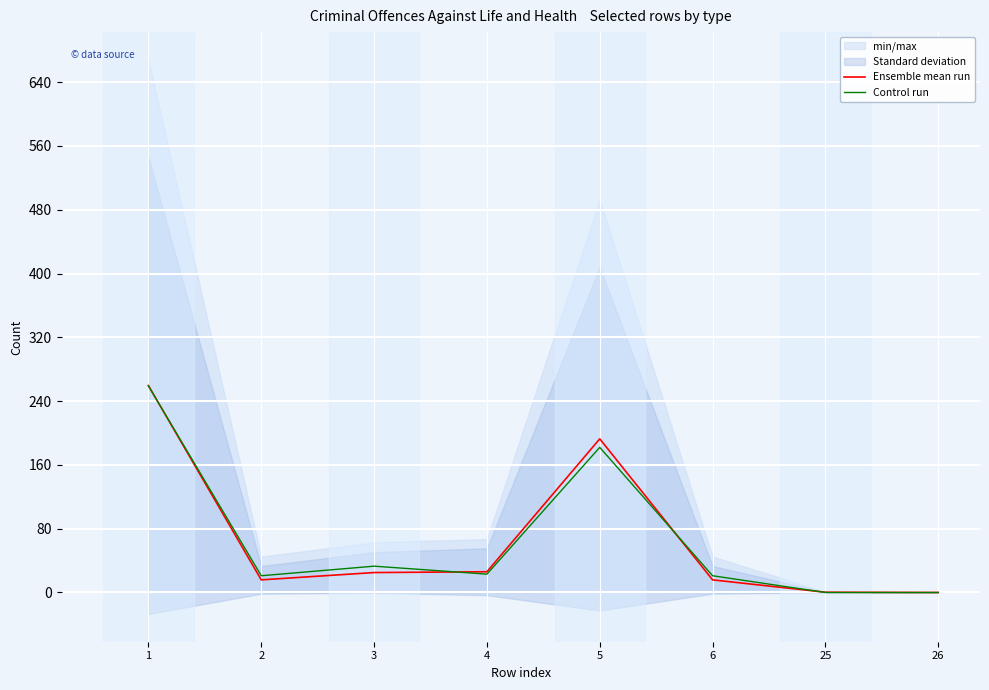

True or false: Ensemble mean run has more than 2 interior local peaks.

False